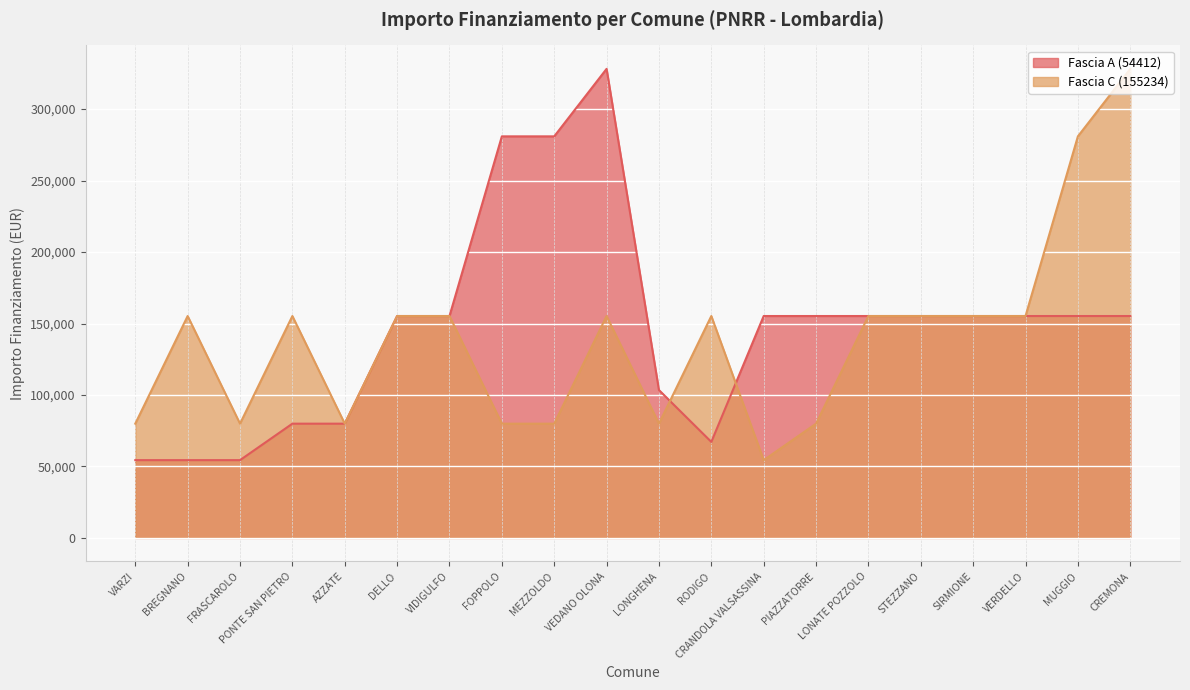

After their last crossing, which series has the higher values: Fascia A (54412) or Fascia C (155234)?

Fascia A (54412)